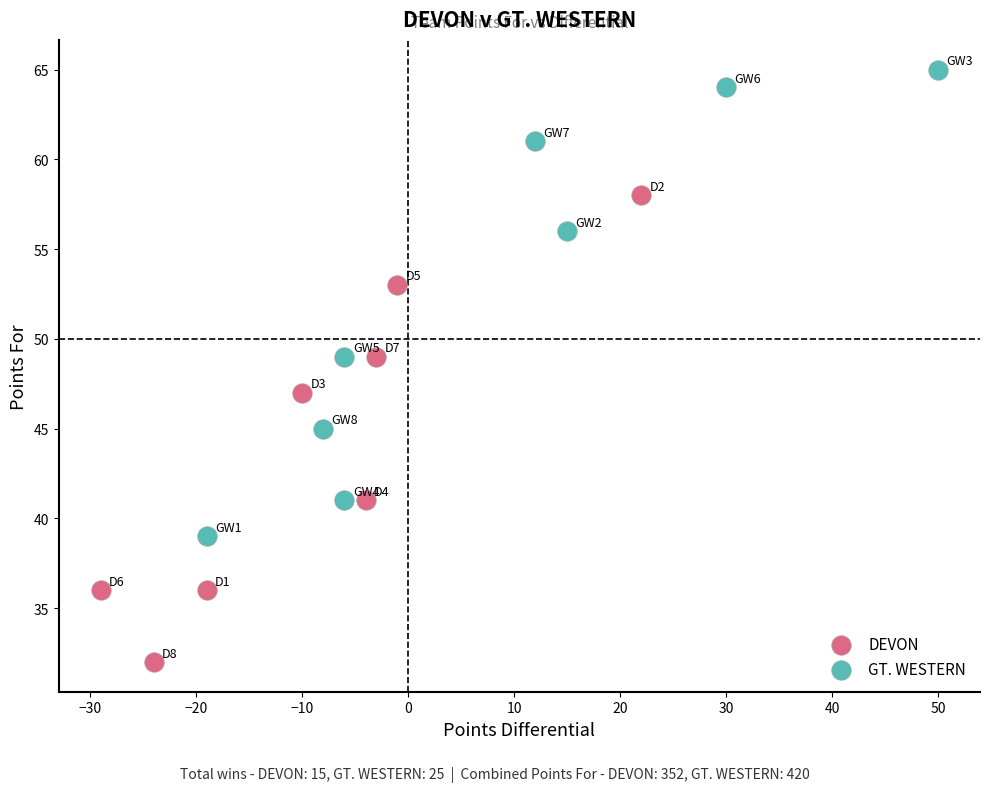

Which series contains the lowest Y value?

DEVON